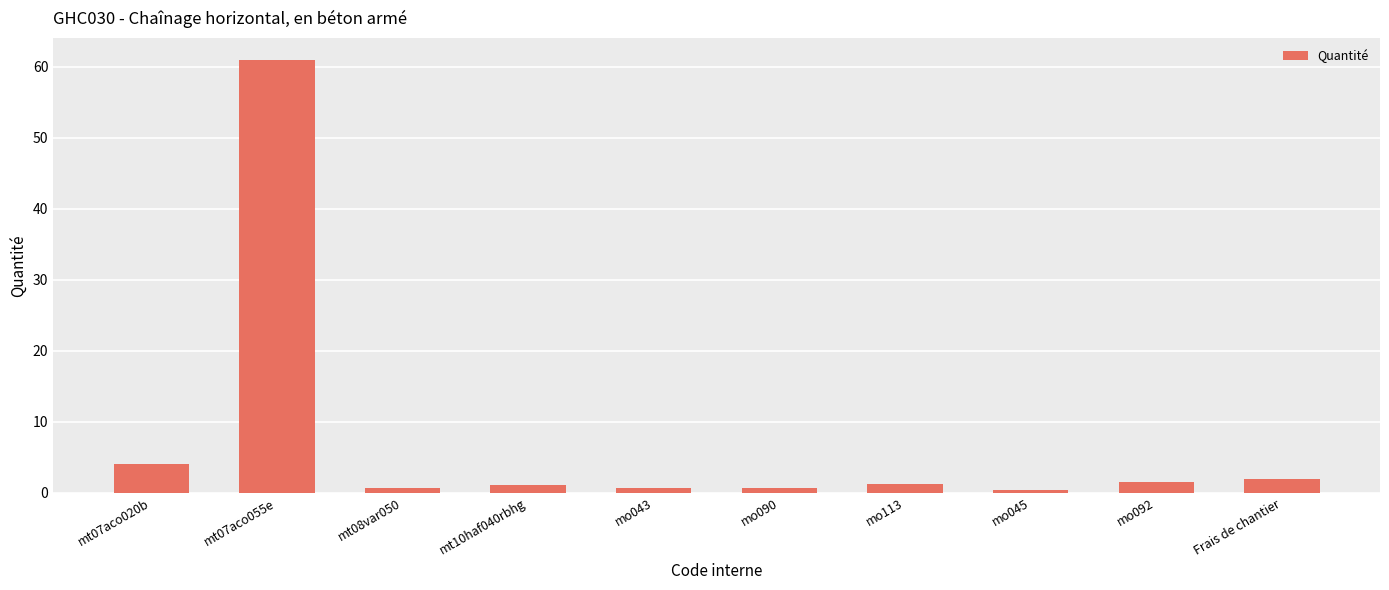

What is the maximum value shown in the chart?

61.0